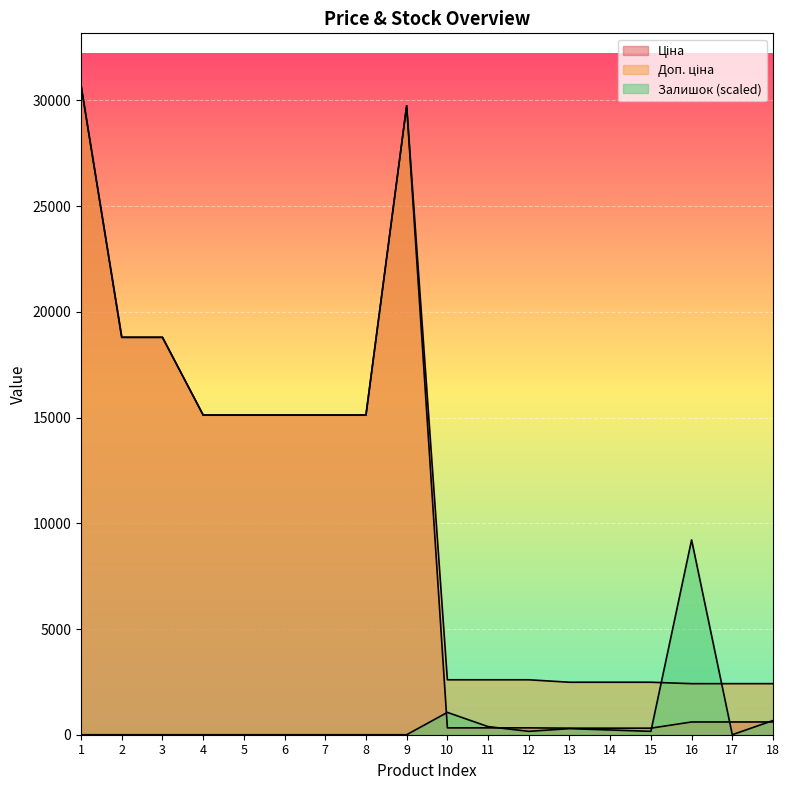

Which category has the lowest value in the Ціна series?

13